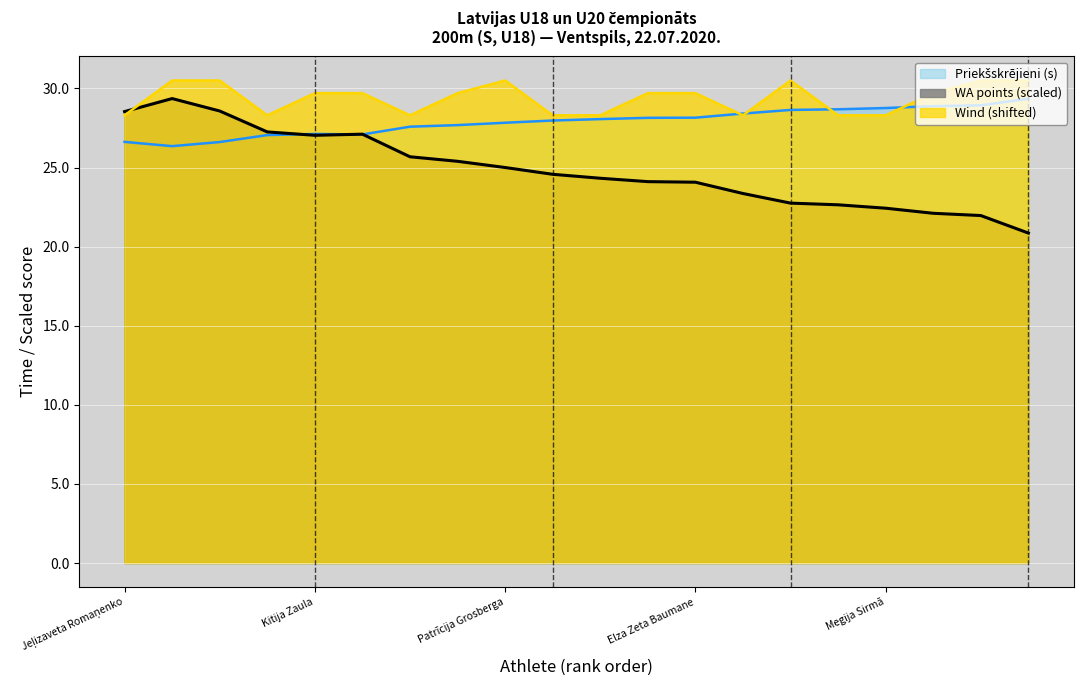

What is the sum of the Priekšsk. vējš values at Linda Indrikova and Violeta Kobjakova?

60.2